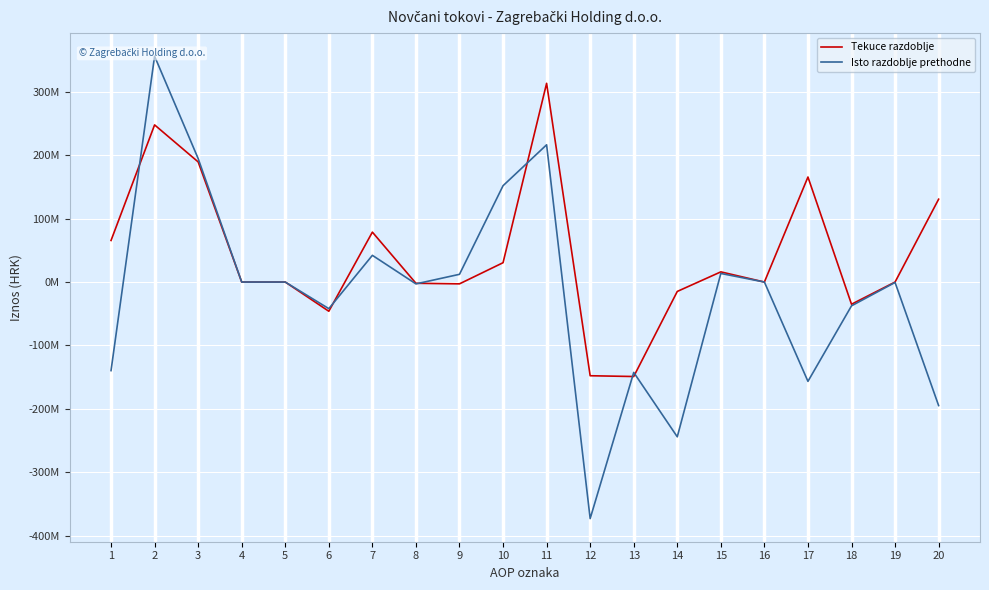

Reading left to right, what are all the values shown in this chart?

Tekuce razdoblje: 65516207	247655268	189337228	0	0	-46029760	78671099	-1941700	-2855000	30473401	313171475	-147657430	-148884258	-14809973	16036801	0	165514045	-34967153	0	130546892
Isto razdoblje prethodne: -139578304	355861309	194618078	0	0	-41935000	42086000	-2919553	12189147	151822637	216283005	-372795046	-142413000	-243908046	13526000	0	-156512041	-37505000	-639000	-194656041